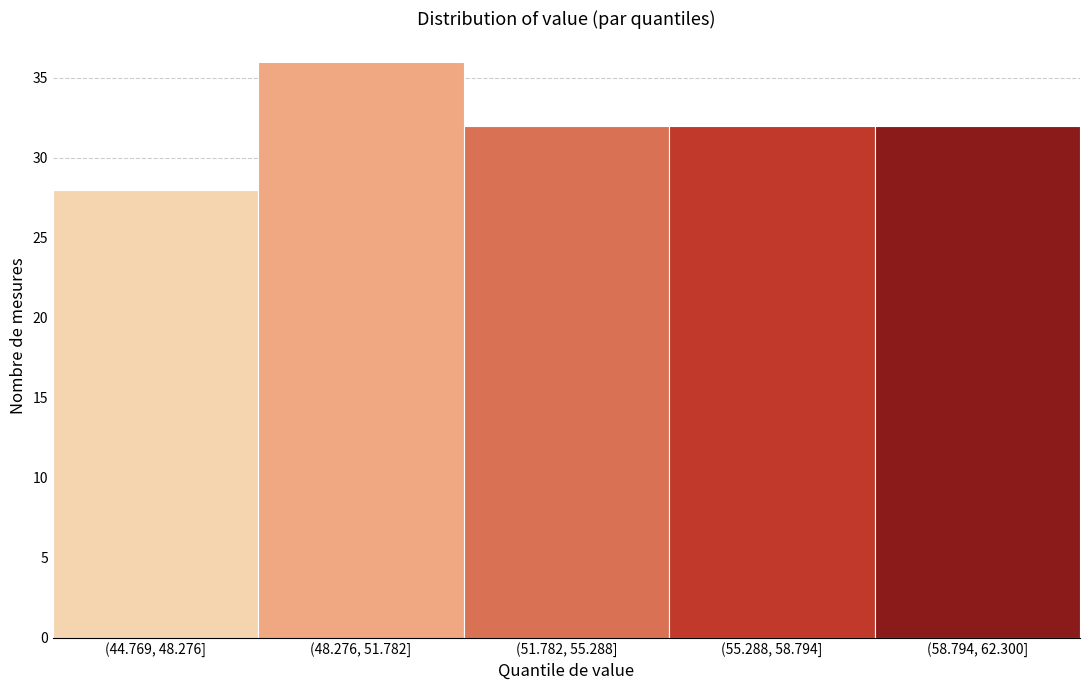

Reading right to left, list all the values displayed in this chart.

(58.794, 62.300]=32	(55.288, 58.794]=32	(51.782, 55.288]=32	(48.276, 51.782]=36	(44.769, 48.276]=28